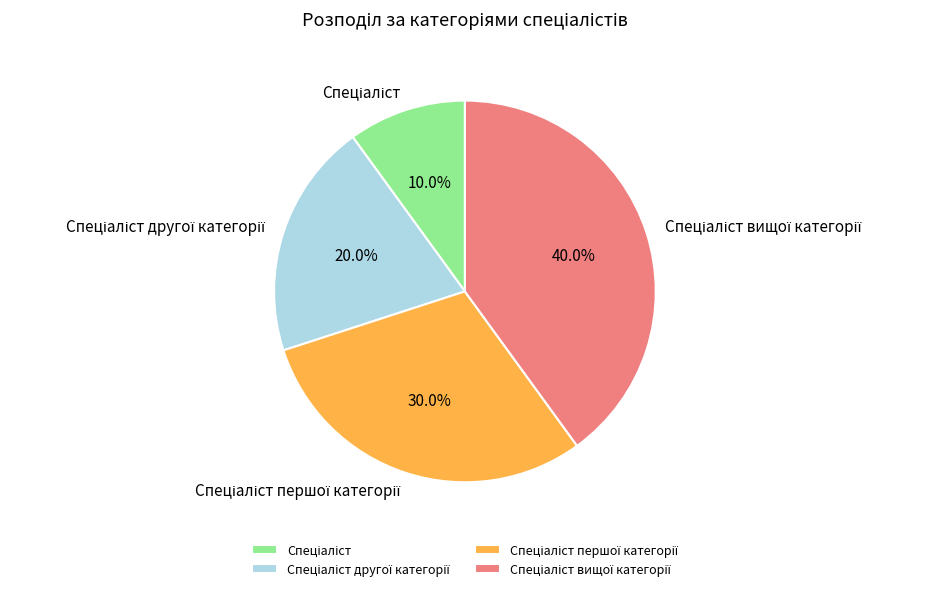

Is there any slice that represents more than half of the pie?

No